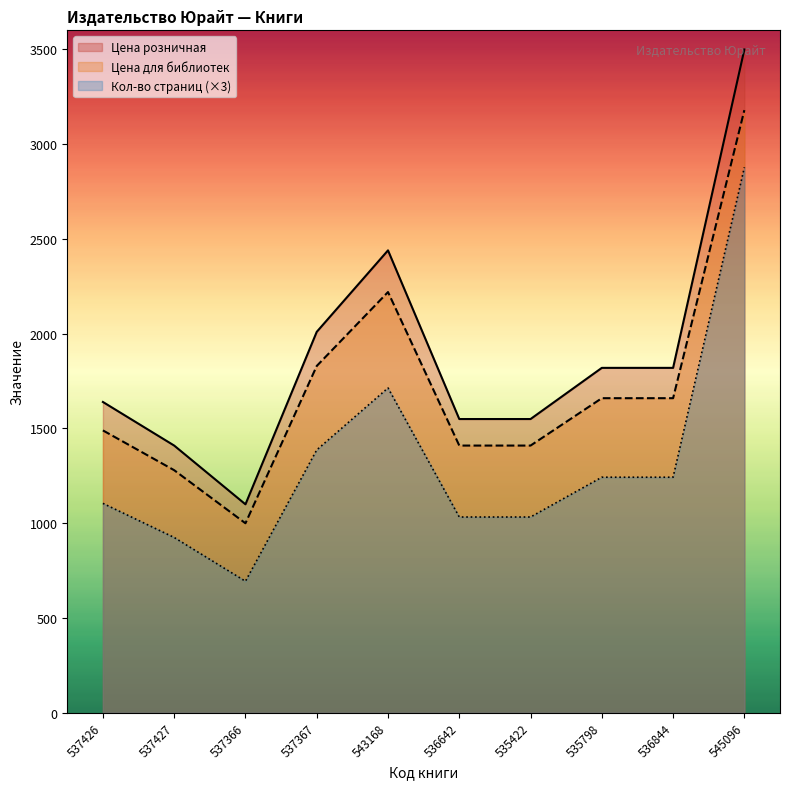

Which label corresponds to the largest value in the chart?

545096